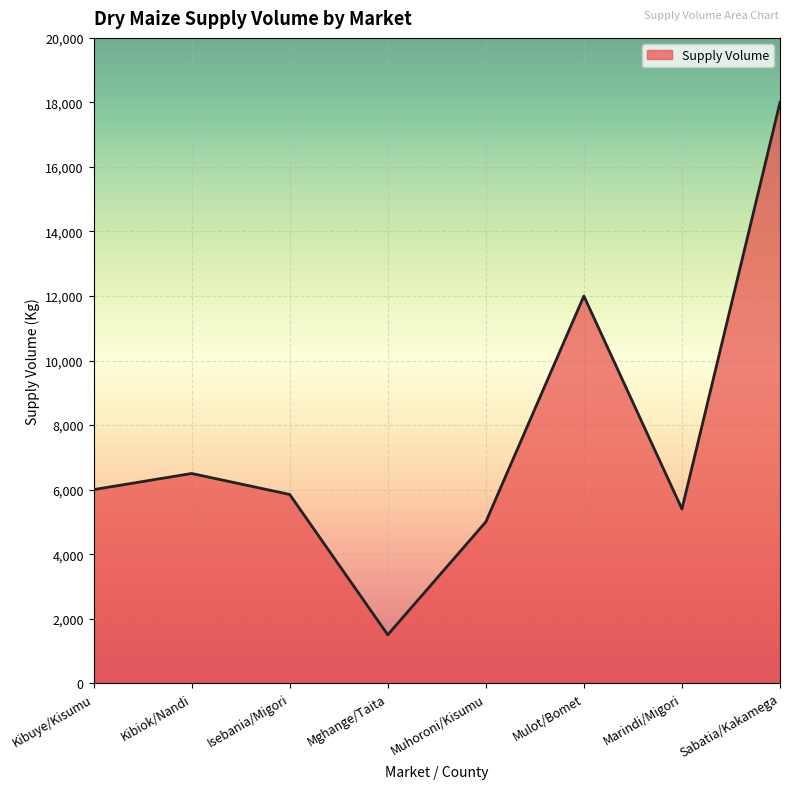

Where is the data nearest to the value 9750?

Mulot/Bomet